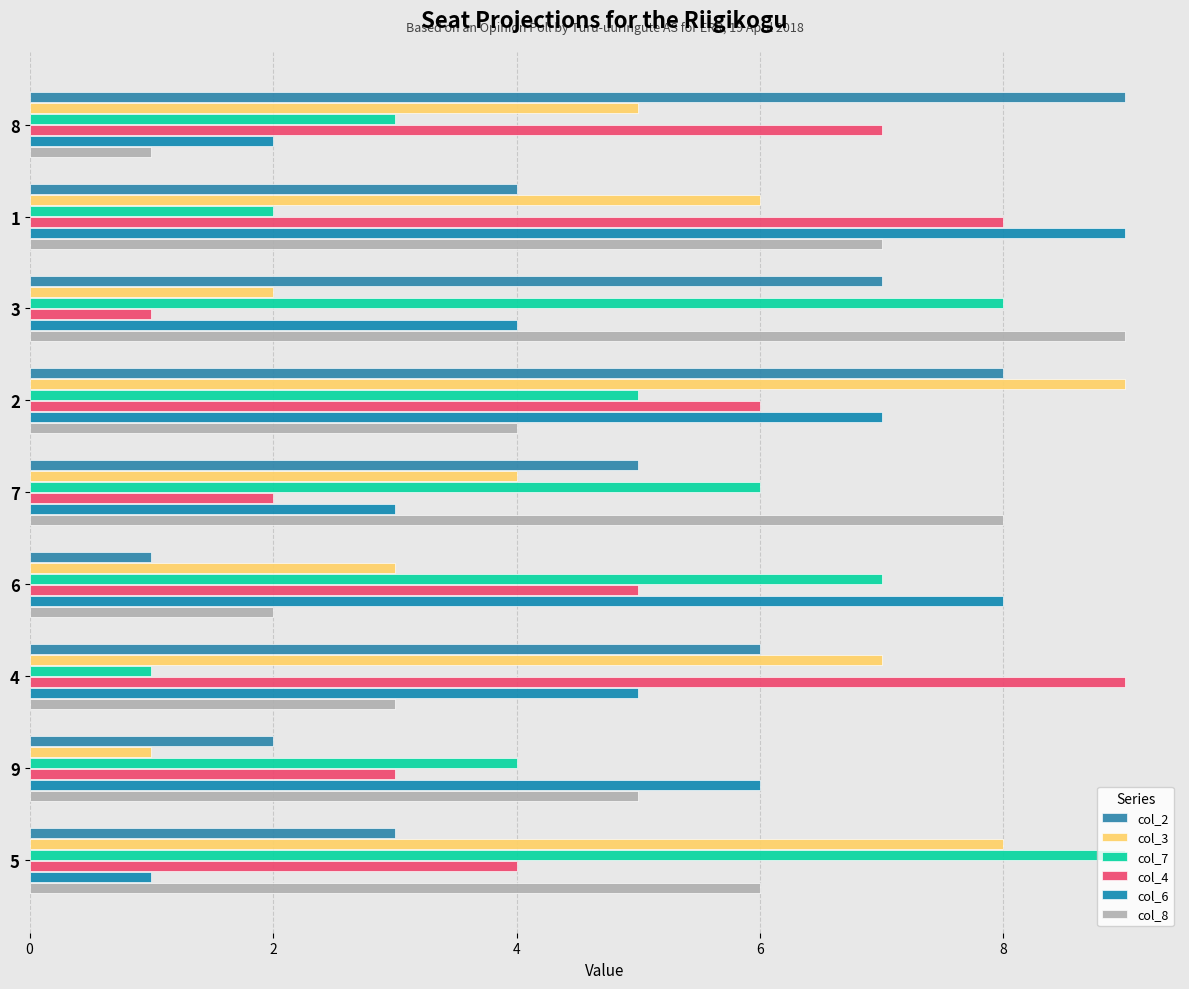

What are all the series names shown in the legend?

col_2, col_3, col_7, col_4, col_6, col_8